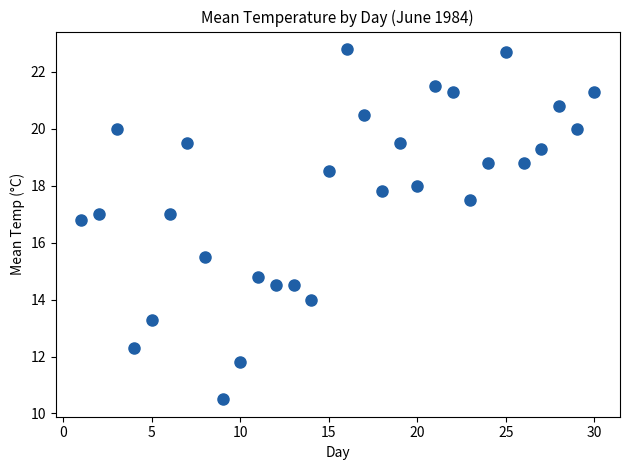

What is the range of X values (max minus min)?

29.0